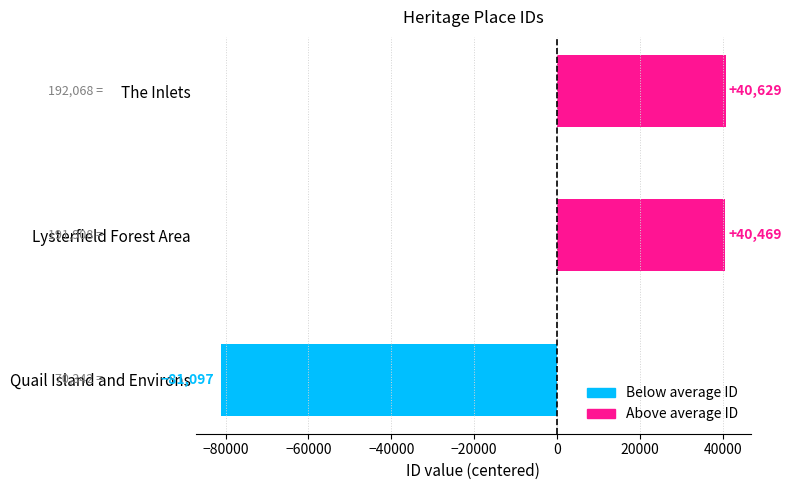

List the labels in order of value, largest first.

The Inlets, Lysterfield Forest Area, Quail Island and Environs